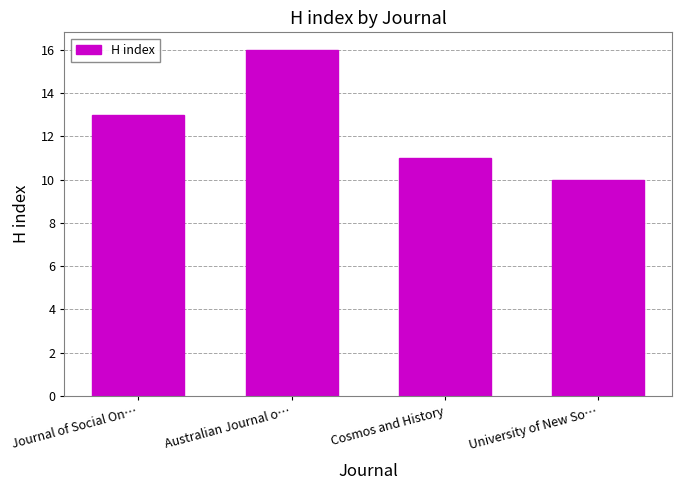

What value does the data have at Journal of Social On…?

13